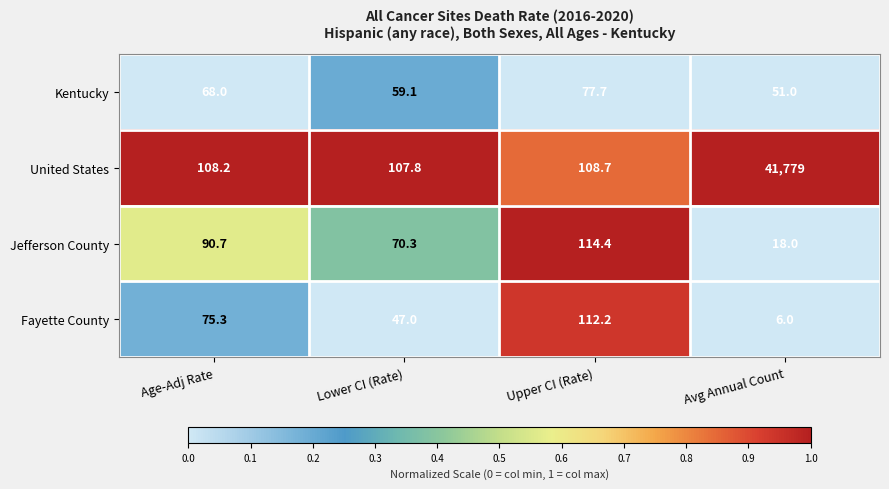

Rank the series at Upper CI (Rate) from highest to lowest value.

Jefferson County, Fayette County, United States, Kentucky